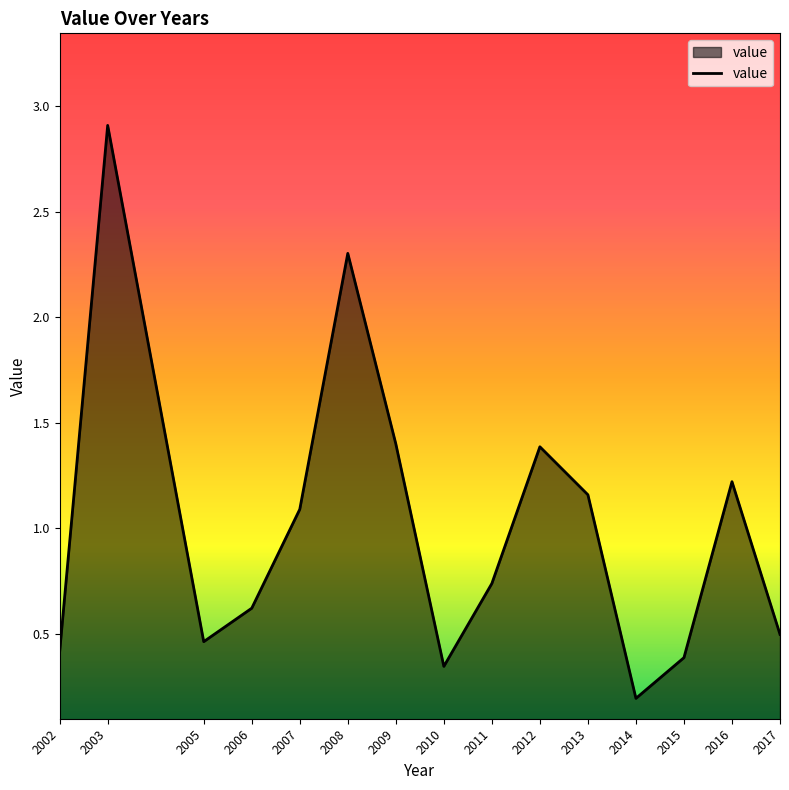

What is the difference between the values at 2002 and 2012?

1.0